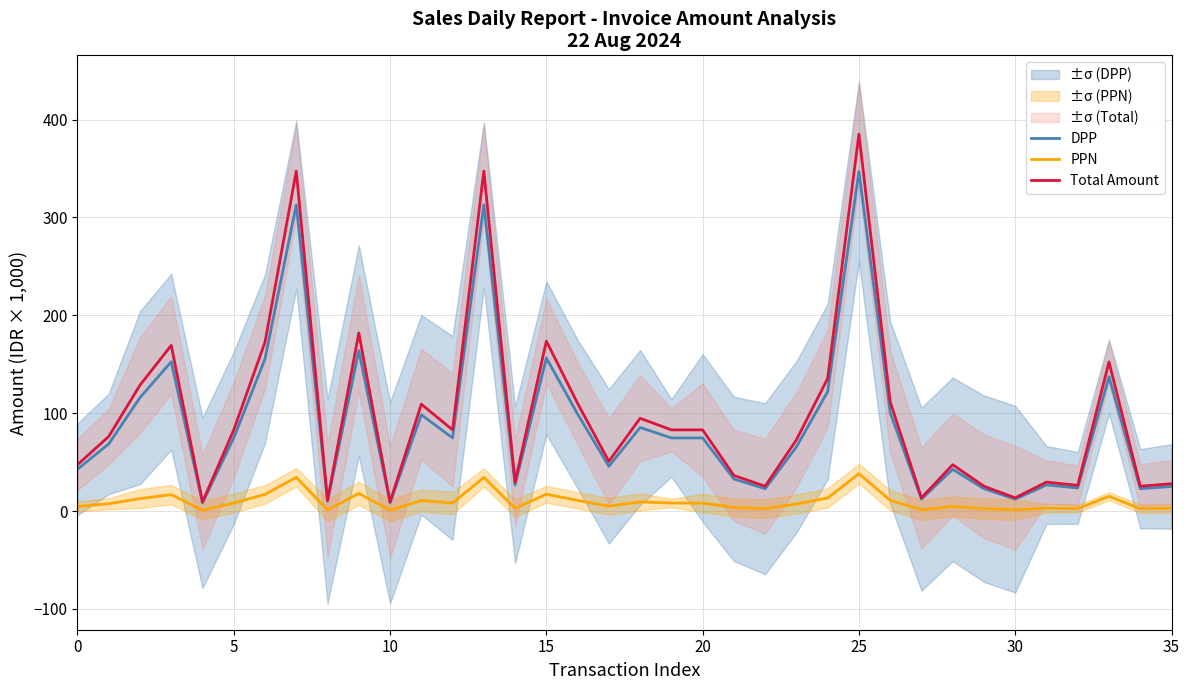

Does the chart display data point markers on the line(s)?

No